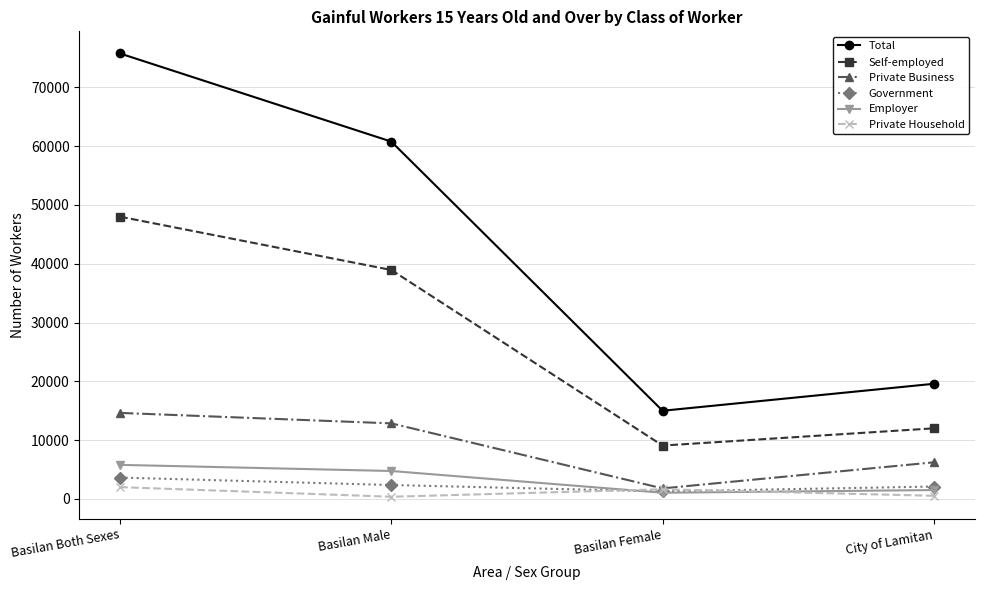

Which series has the largest range (max minus min)?

Total